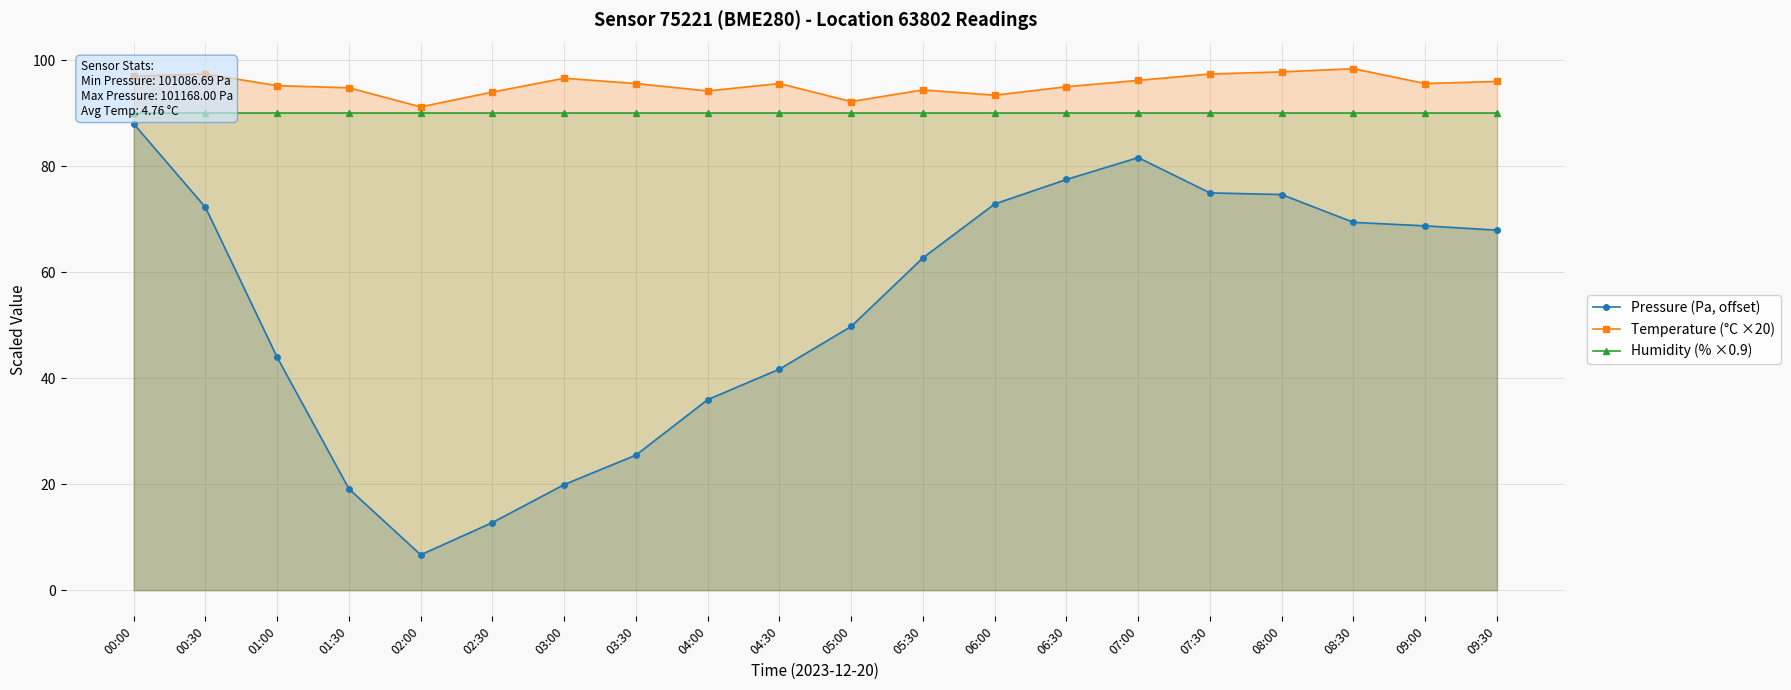

True or false: Temperature (°C ×20) and Humidity (% ×0.9) intersect in this chart.

False